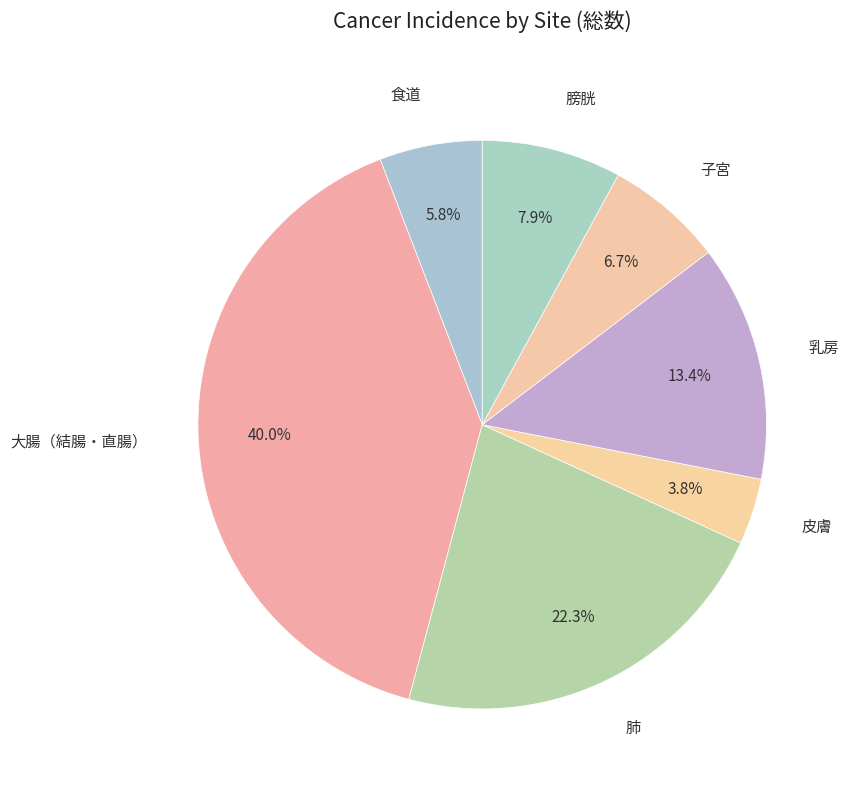

Rank the categories by value from lowest to highest.

皮膚, 食道, 子宮, 膀胱, 乳房, 肺, 大腸（結腸・直腸）